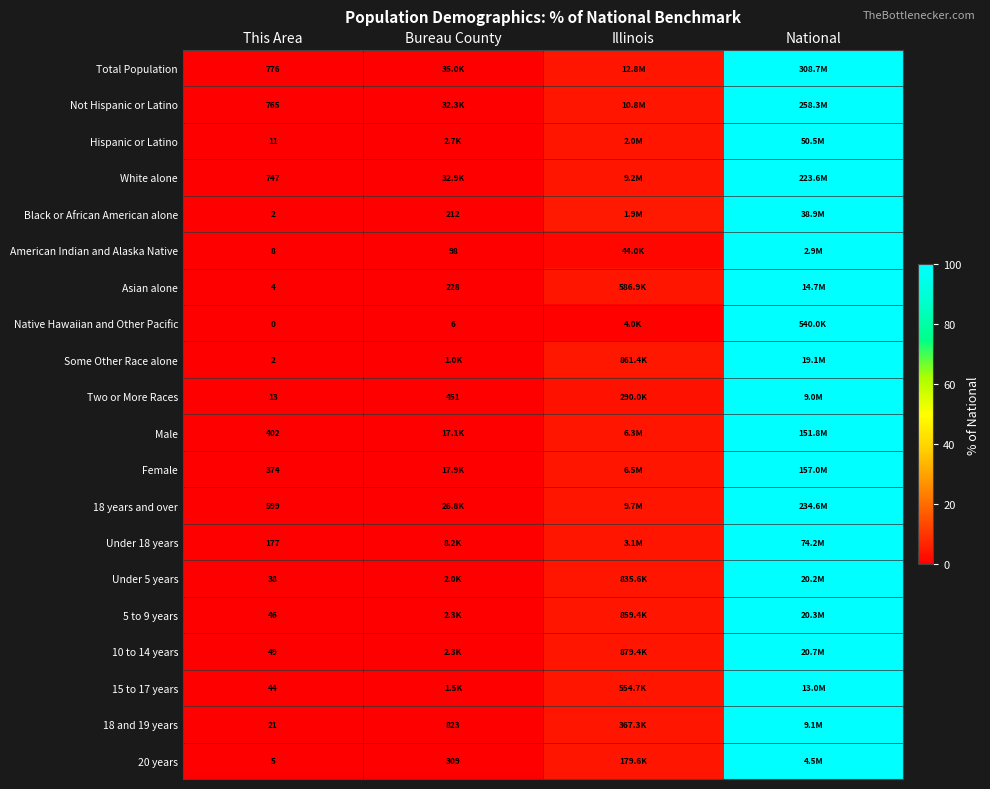

How many values in the 15 to 17 years series are below 4?

2